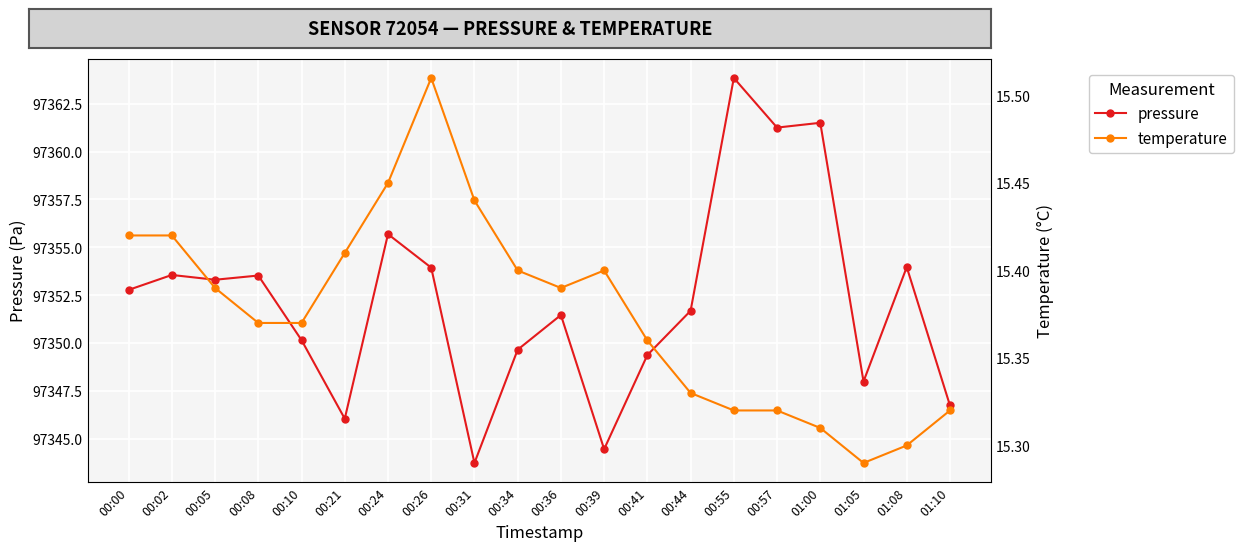

What is the sum of all pressure values?

1947044.8